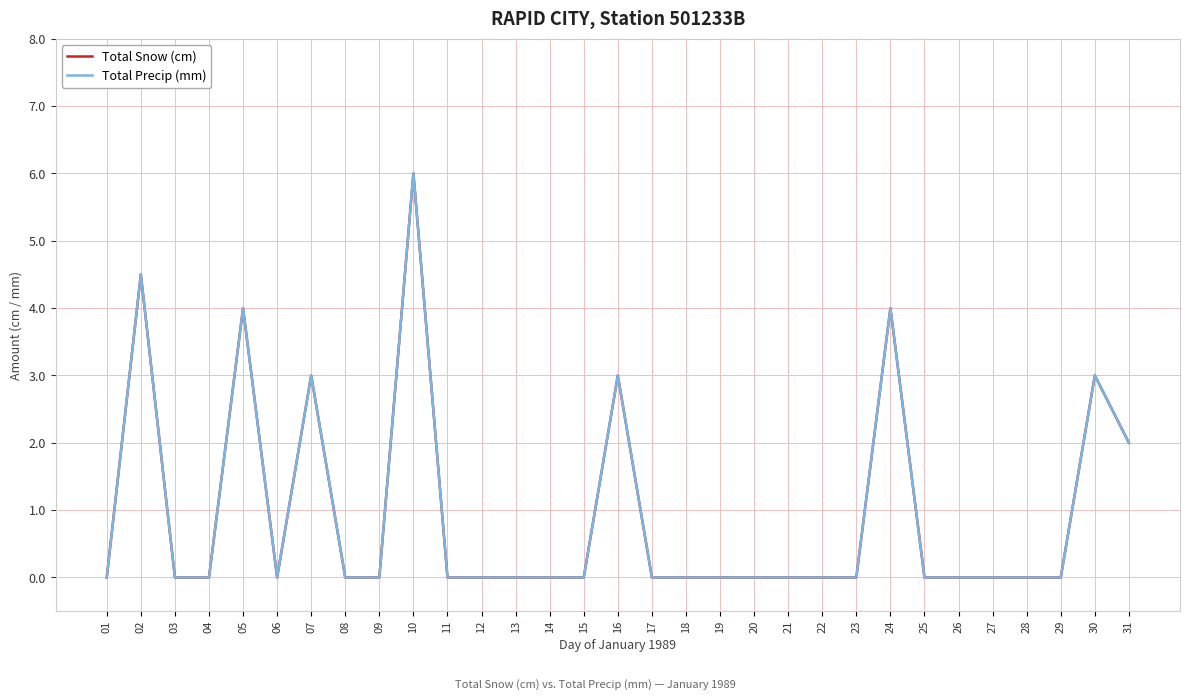

True or false: Total Precip (mm) and Total Snow (cm) cross at least once.

False